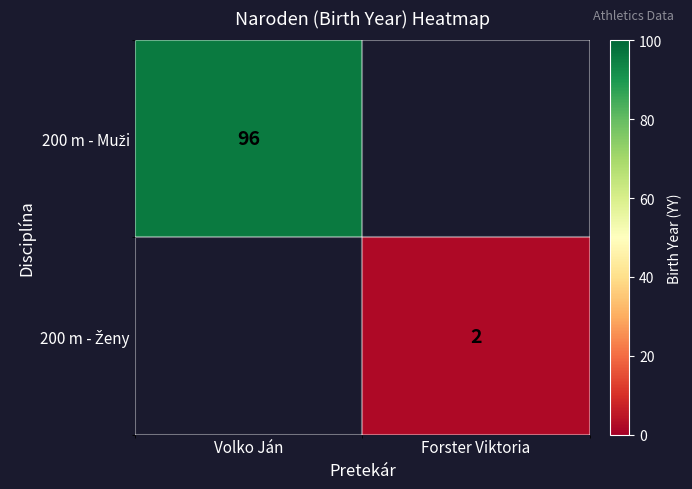

Which label corresponds to the smallest value in the chart?

Forster Viktoria